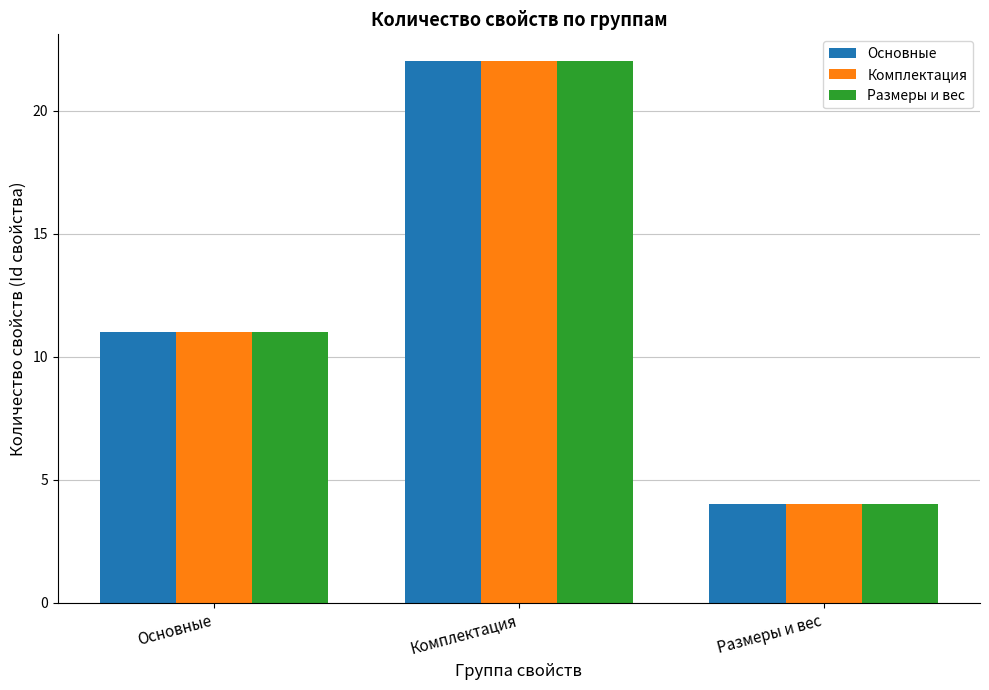

At which category is the sum across all series the highest?

Комплектация